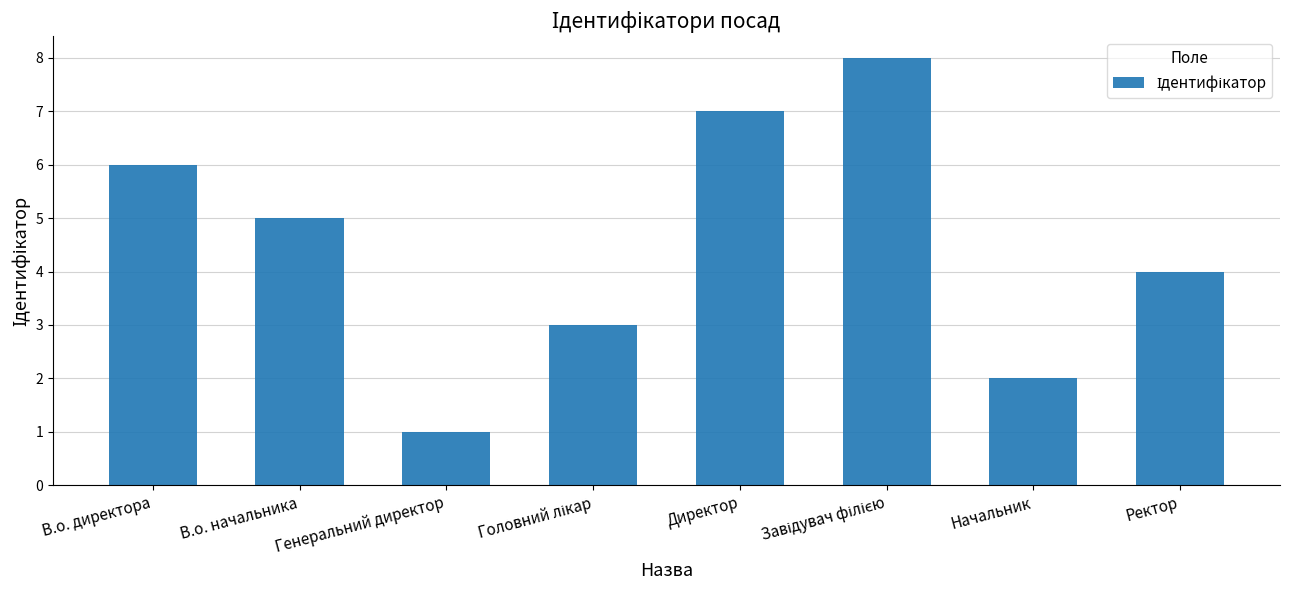

Approximately how many times larger is the value at Начальник compared to Генеральний директор?

2.0